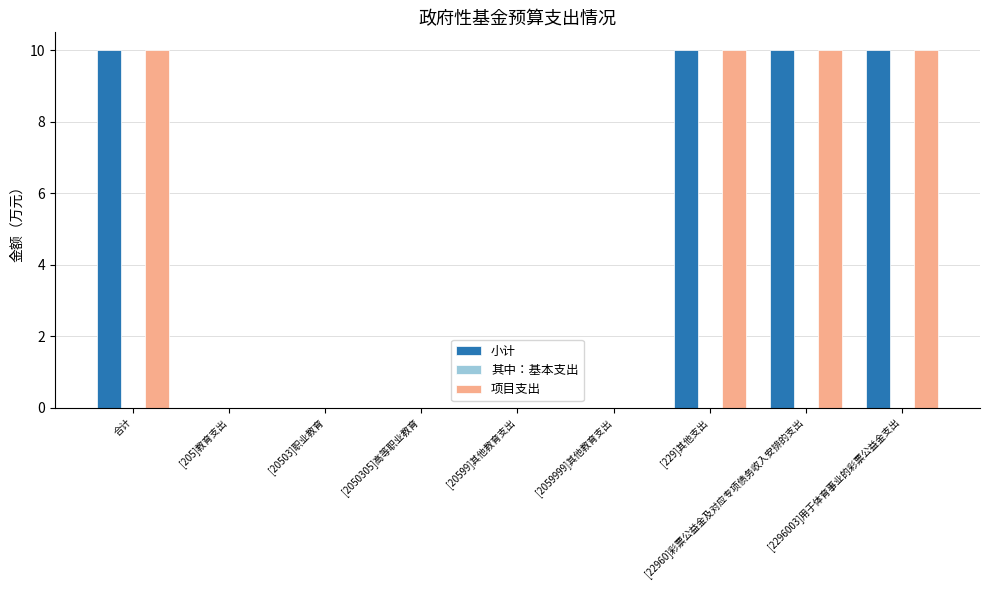

What is the maximum value for 小计?

10